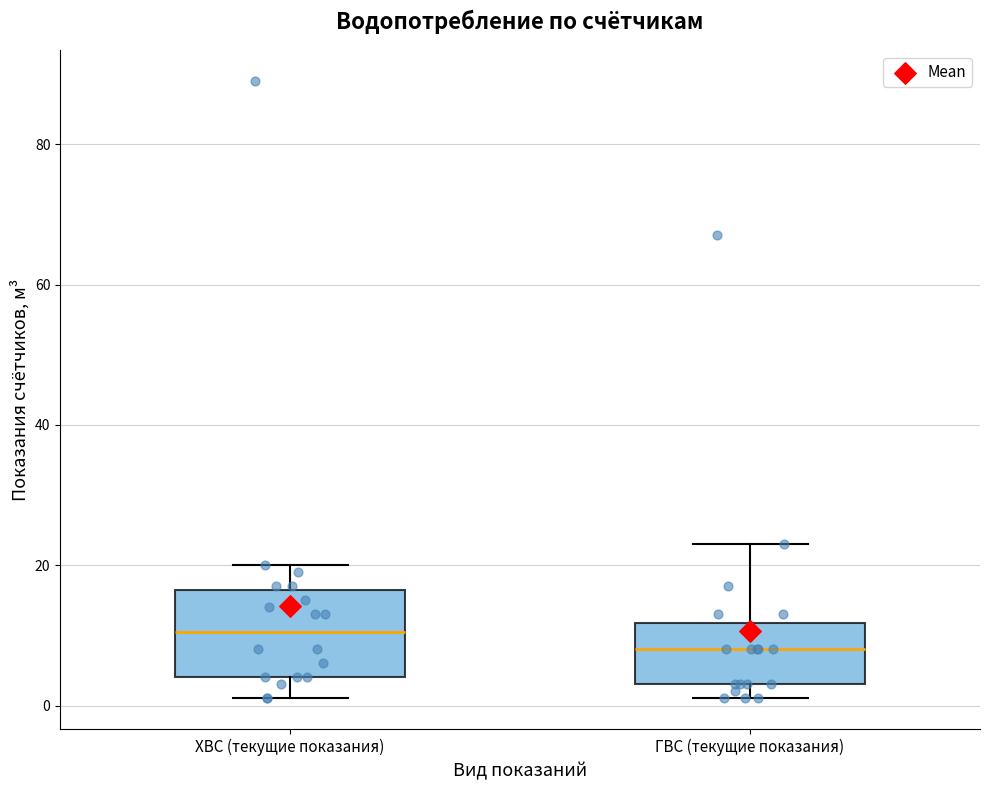

Reading left to right, transcribe this box plot: for each box, give where its median line is, the range the box spans, and where its two whiskers end, as read against the y-axis. The values are not printed on the chart, so give them approximately, as read against the axis.

ХВС (текущие показания): median 10, box 4 to 16, whiskers 2 to 20
ГВС (текущие показания): median 8, box 4 to 12, whiskers 2 to 24